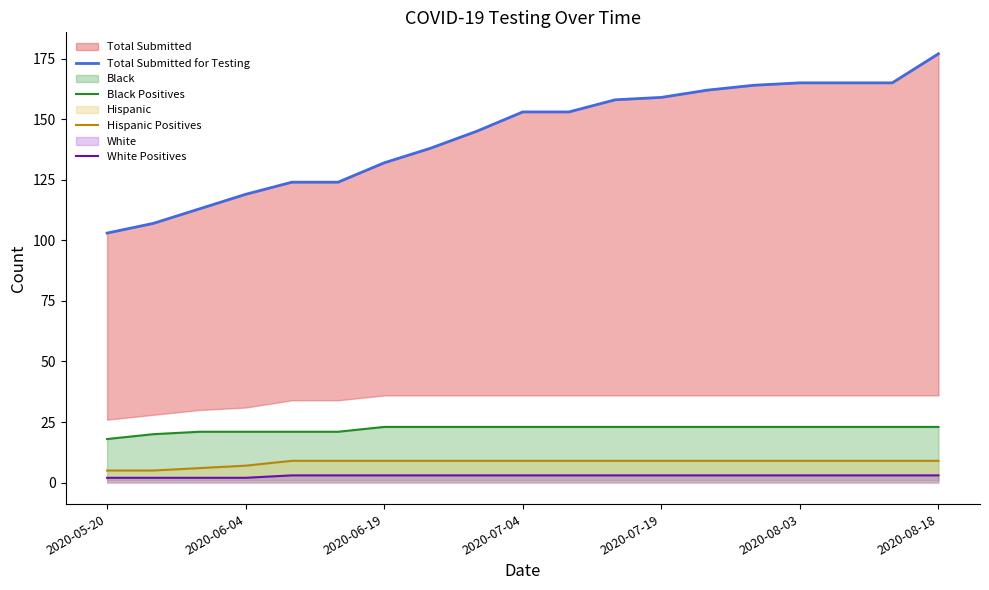

At which label does Black Positives reach its minimum?

2020-05-20